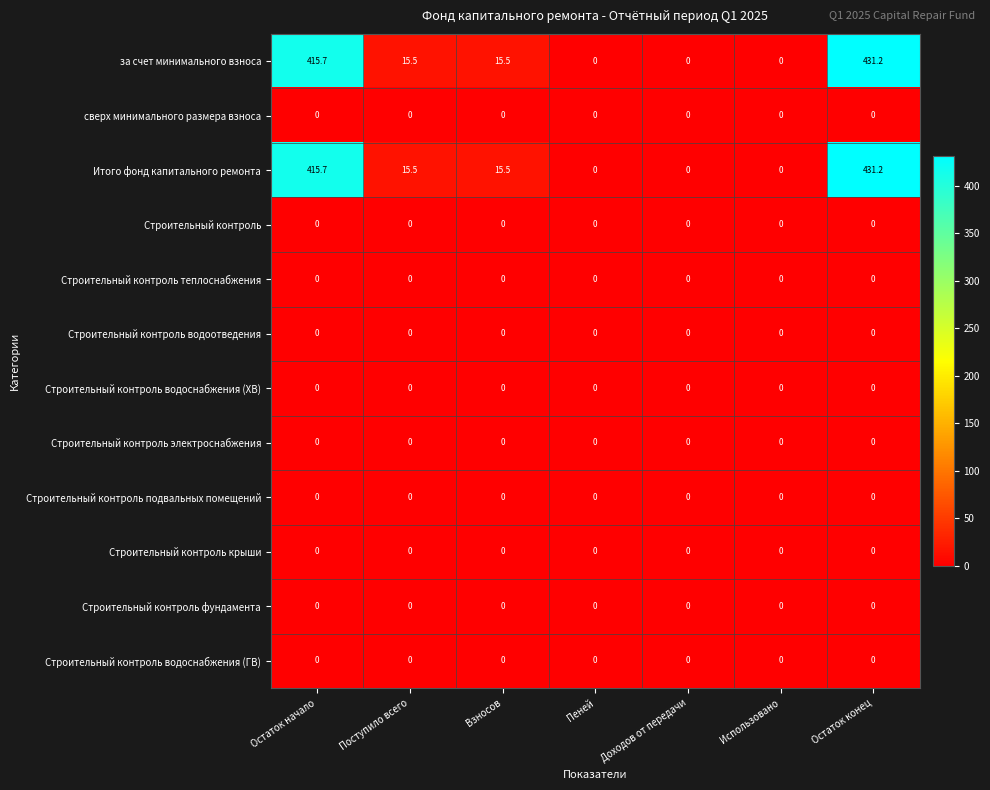

What is the difference between the highest and lowest values at Остаток конец?

431.2